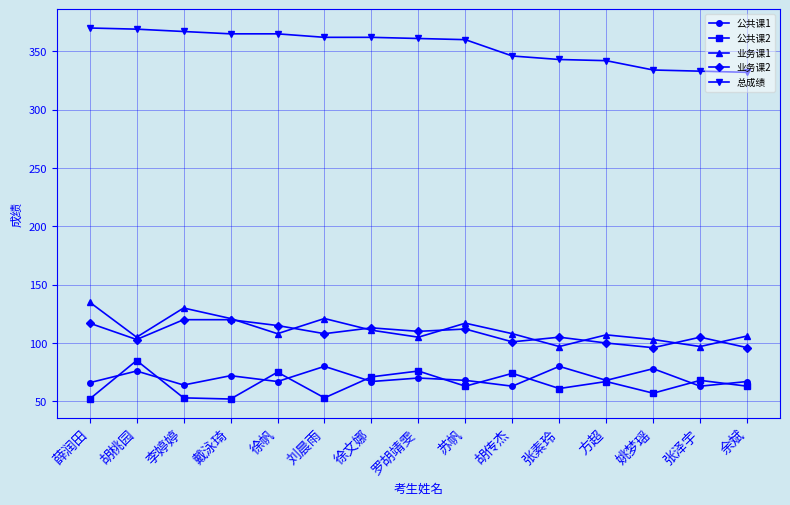

What position from the right is 薛润田?

15